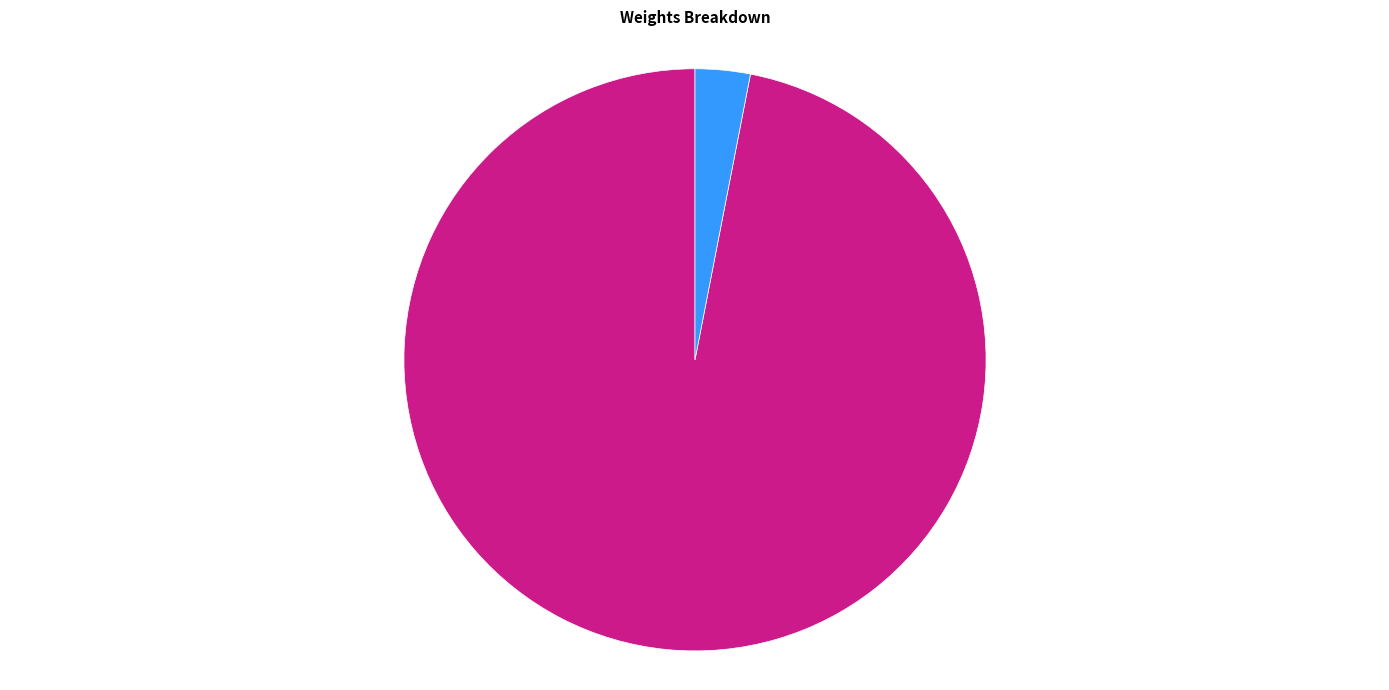

What is the smallest slice in the pie chart?

Au moins